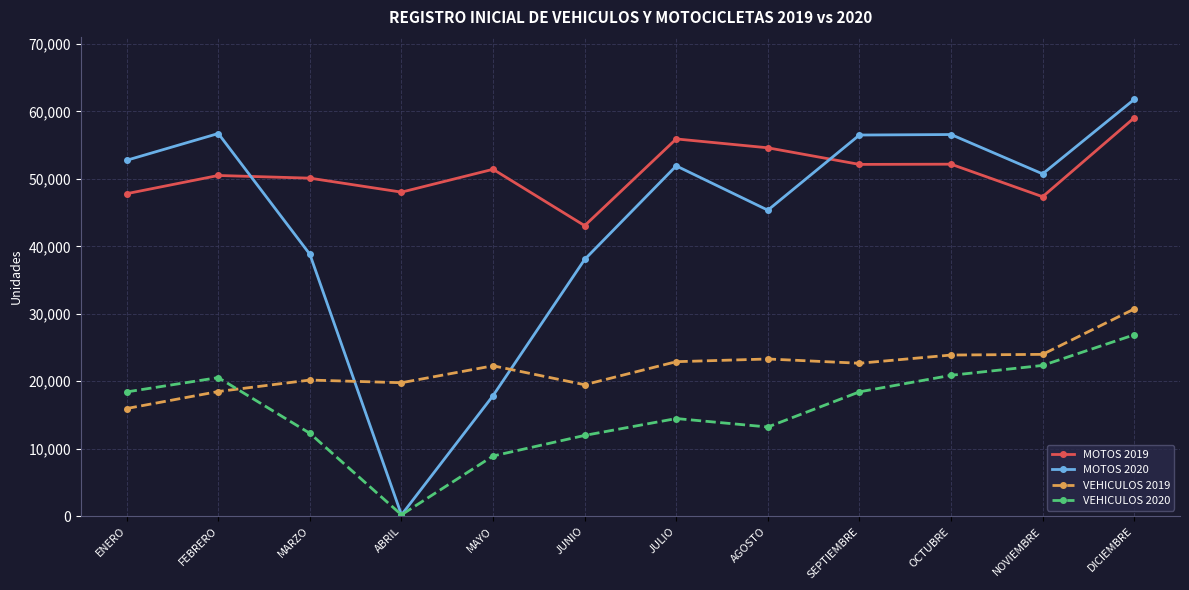

What is the value of the MOTOS 2020 point at the 1st from the left?

52751